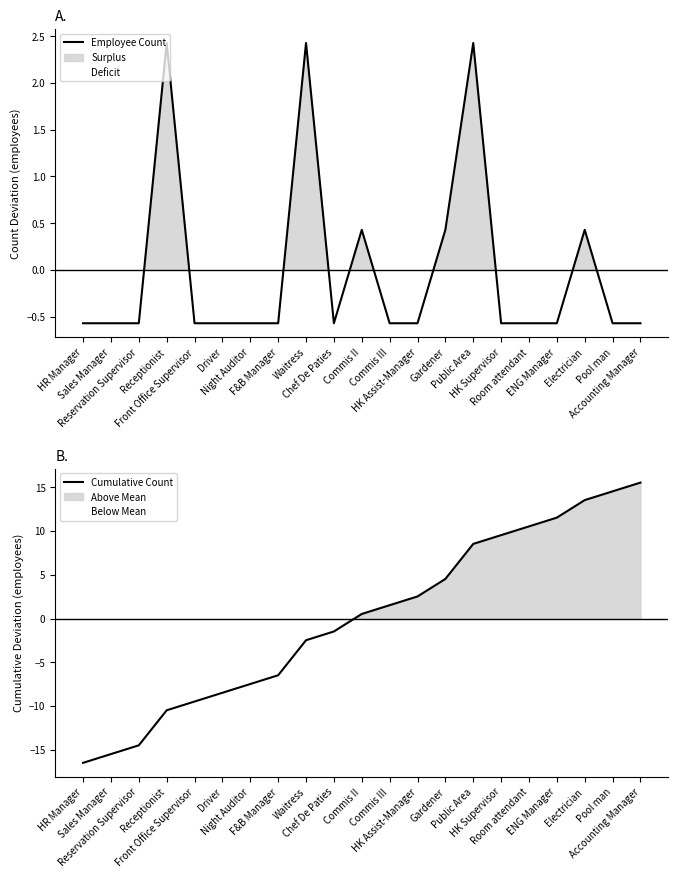

What is the smallest value displayed?

-16.5